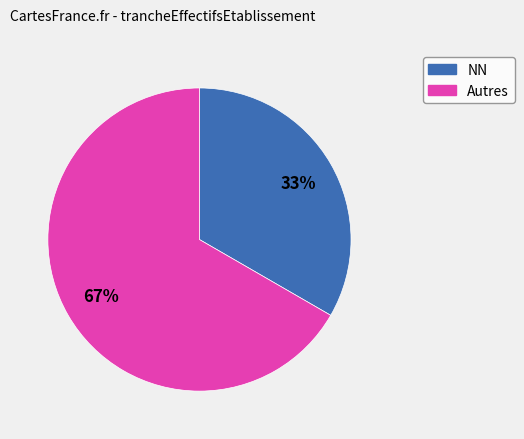

Is there any slice that represents more than half of the pie?

Yes